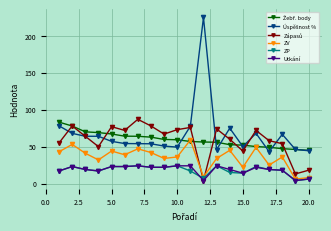

True or false: Utkání has more than 0 points higher than both neighbors.

True